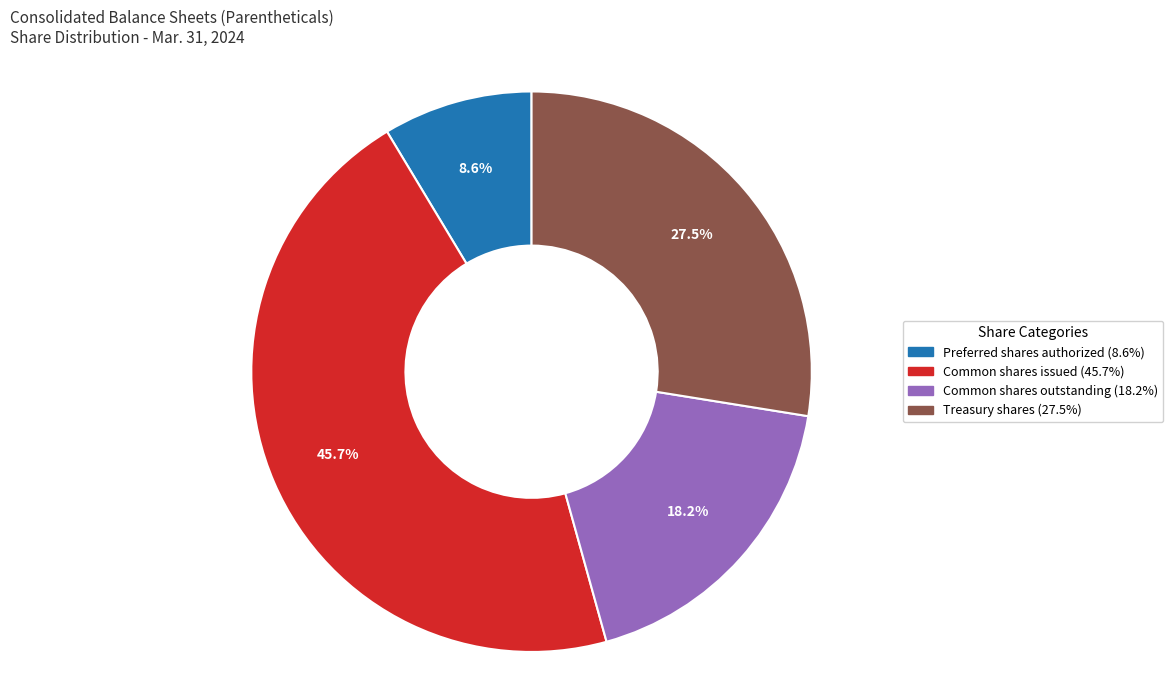

Does any single category account for the majority?

No